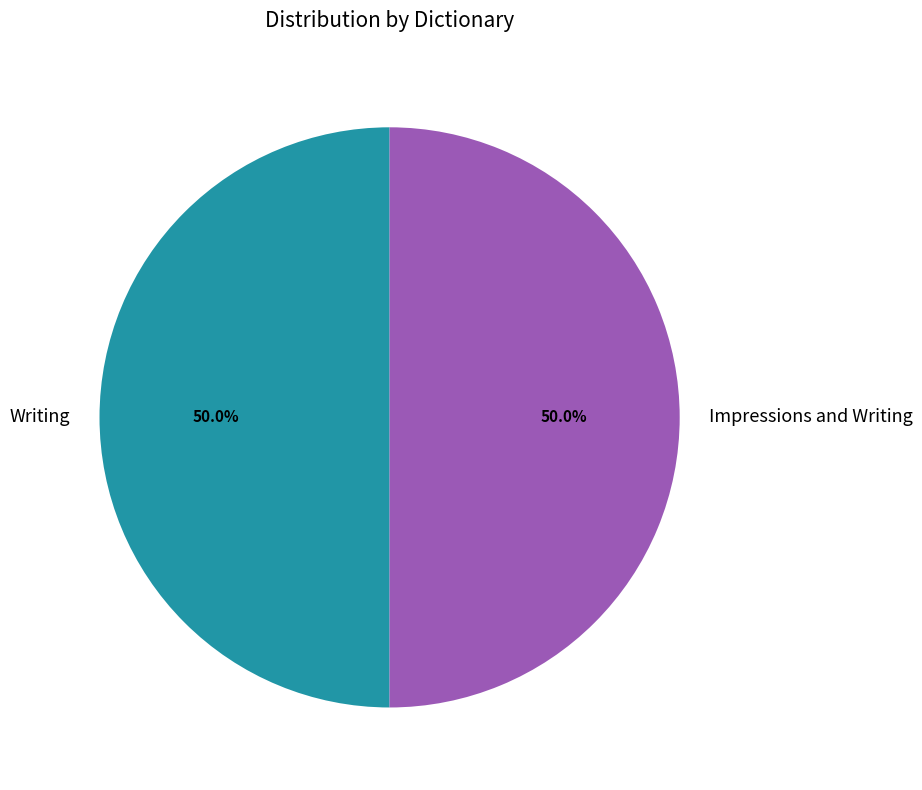

Count the number of slices in the pie.

2